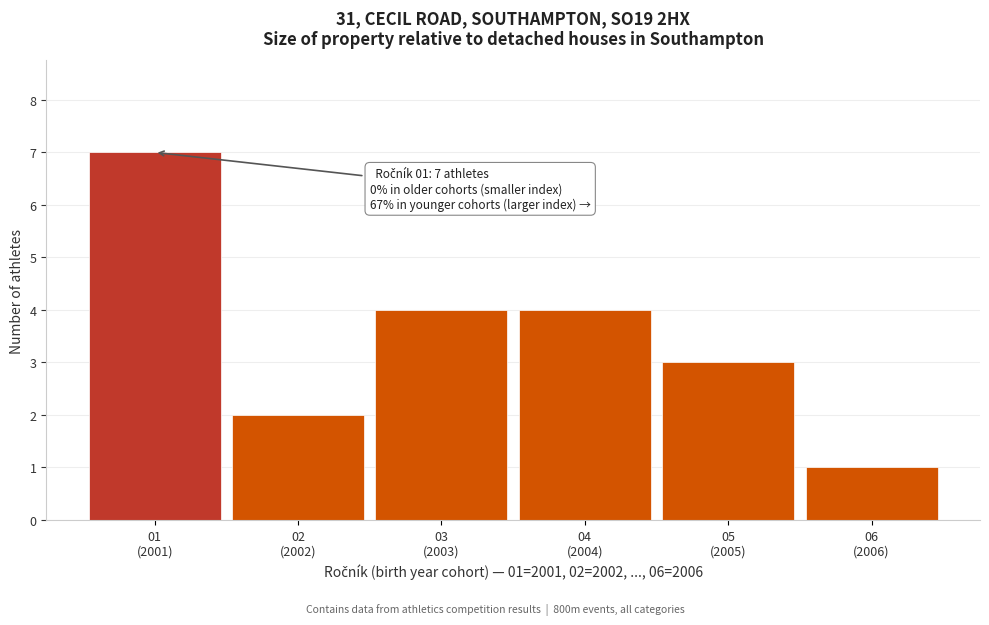

Reading left to right, what are all the values shown in this chart?

7	2	4	4	3	1